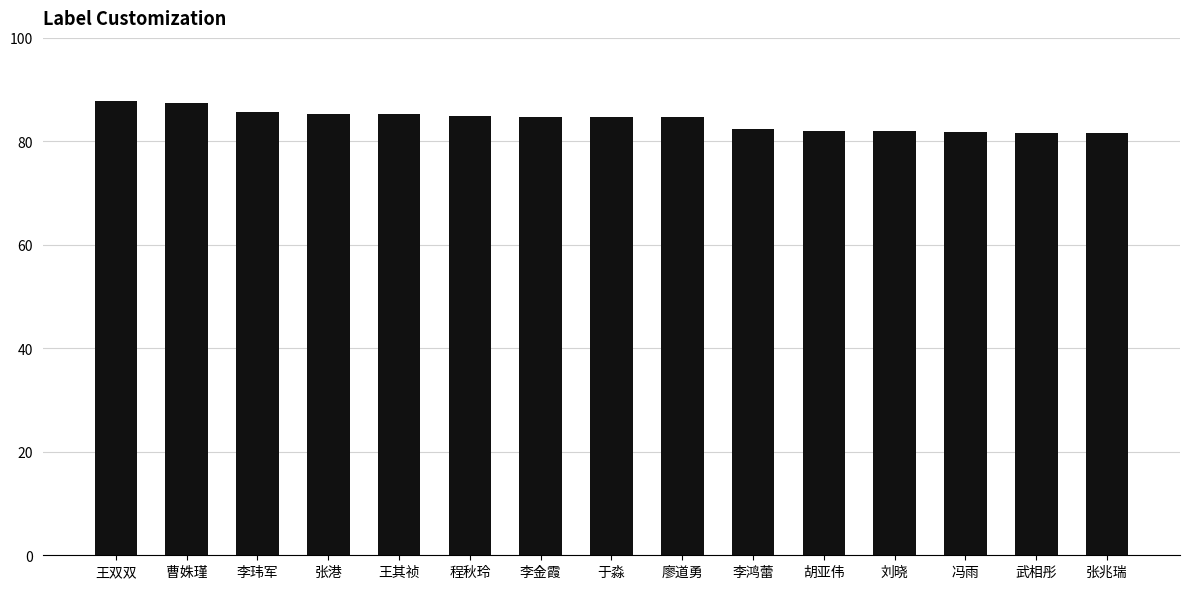

What is the difference between the maximum and minimum values?

6.3